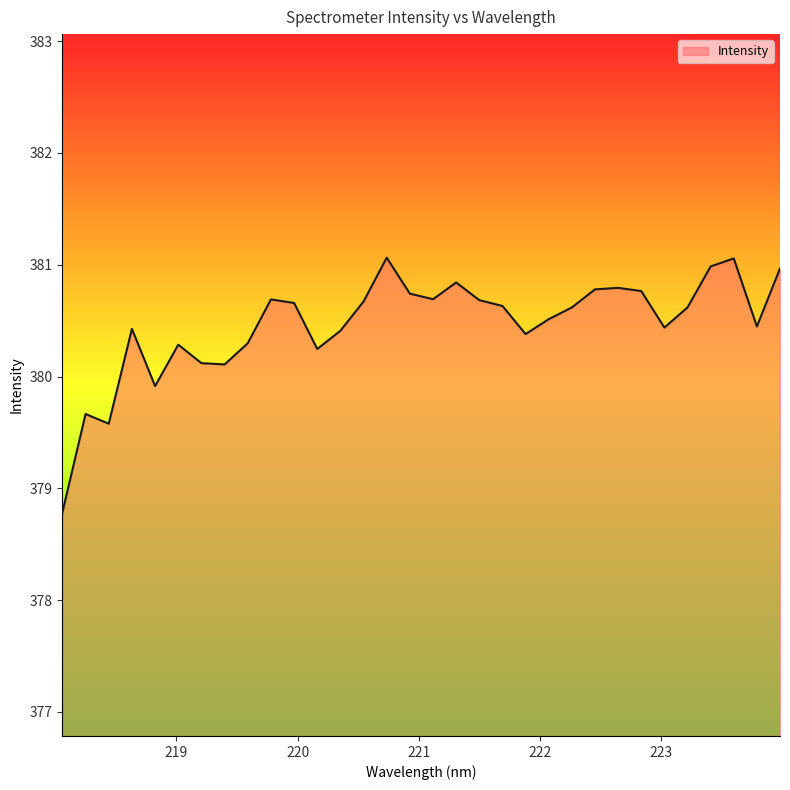

What is the minimum value shown in the chart?

378.8